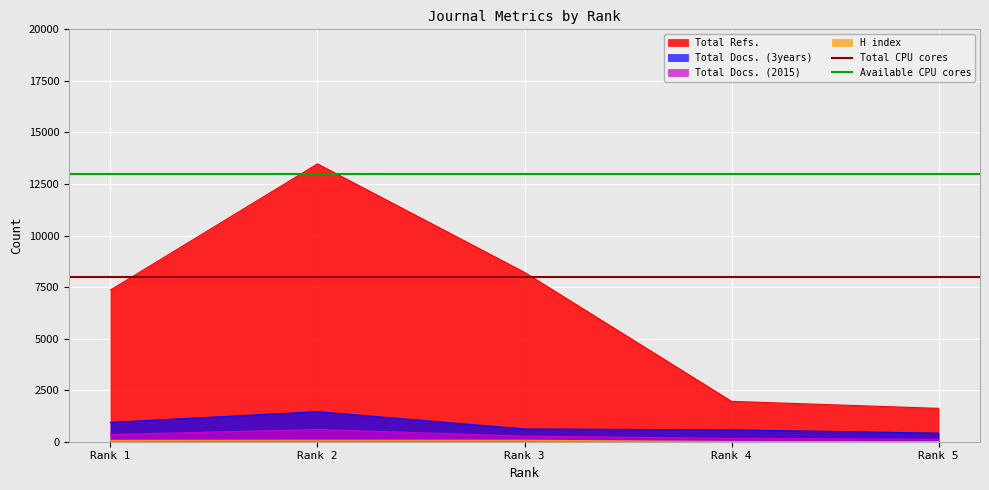

True or false: Total Refs. and Total Docs. (2015) intersect in this chart.

False